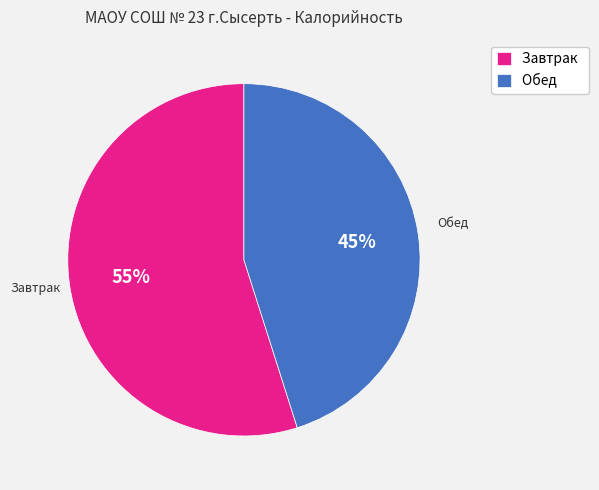

What is the majority slice?

Завтрак